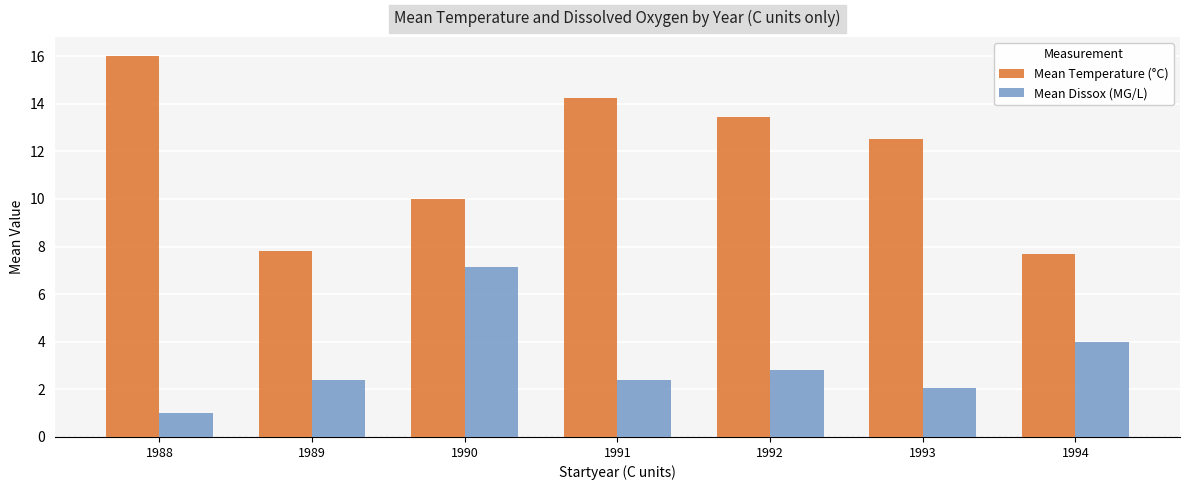

What is the difference between the highest and lowest values at 1994?

3.7